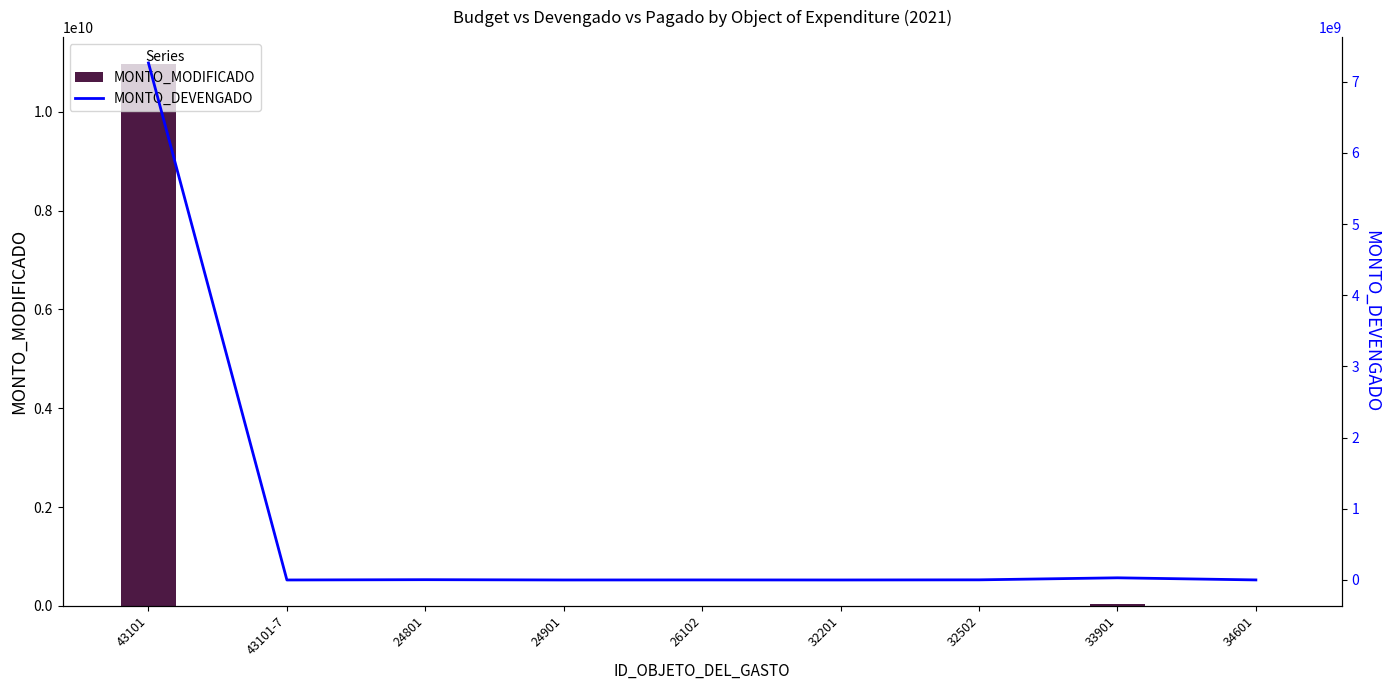

Which category has the highest value across all series?

43101